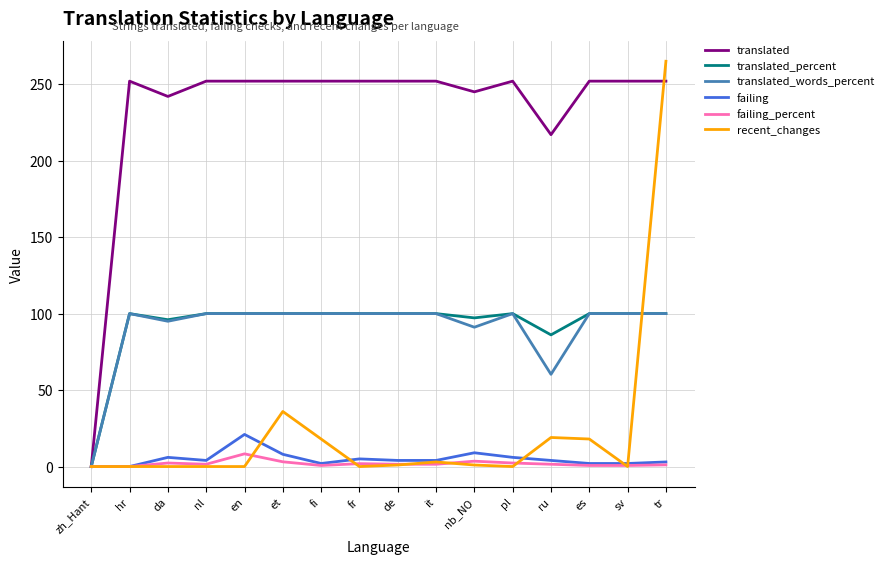

At which category is the sum across all series the highest?

tr